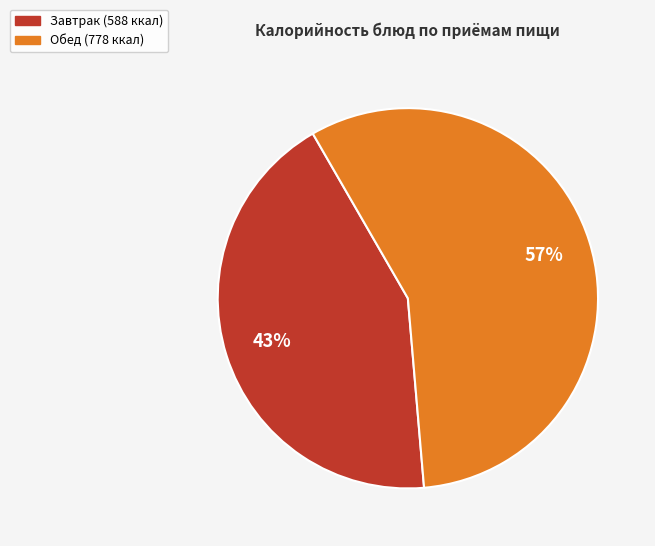

To the nearest percent, what is the difference between the largest and smallest slice percentages?

14%